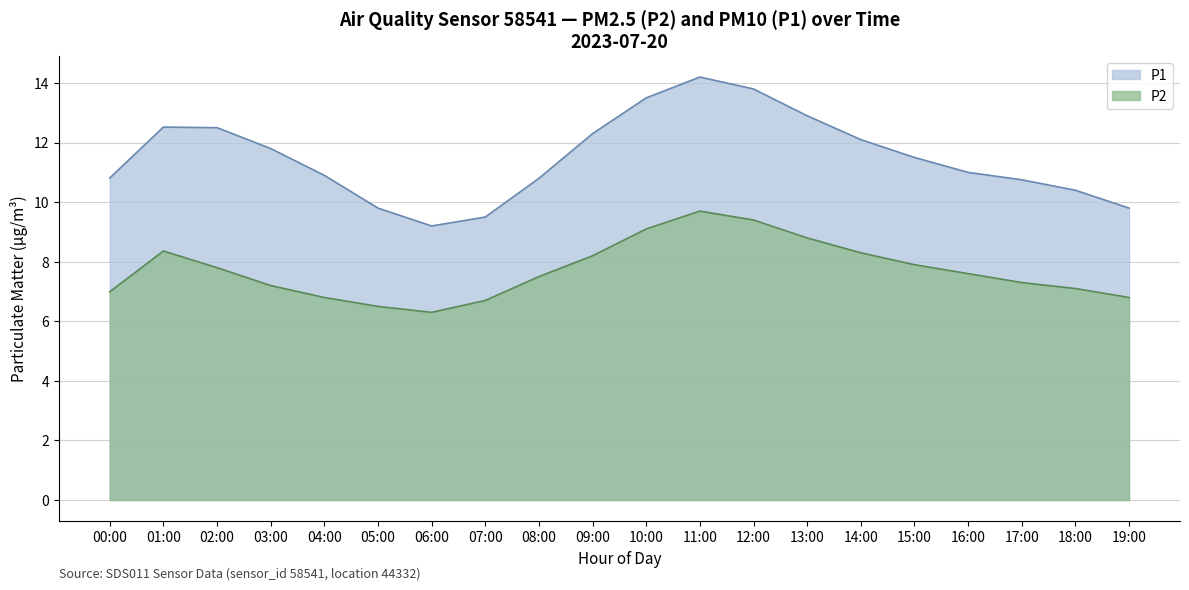

What is the maximum value shown in the chart?

14.2